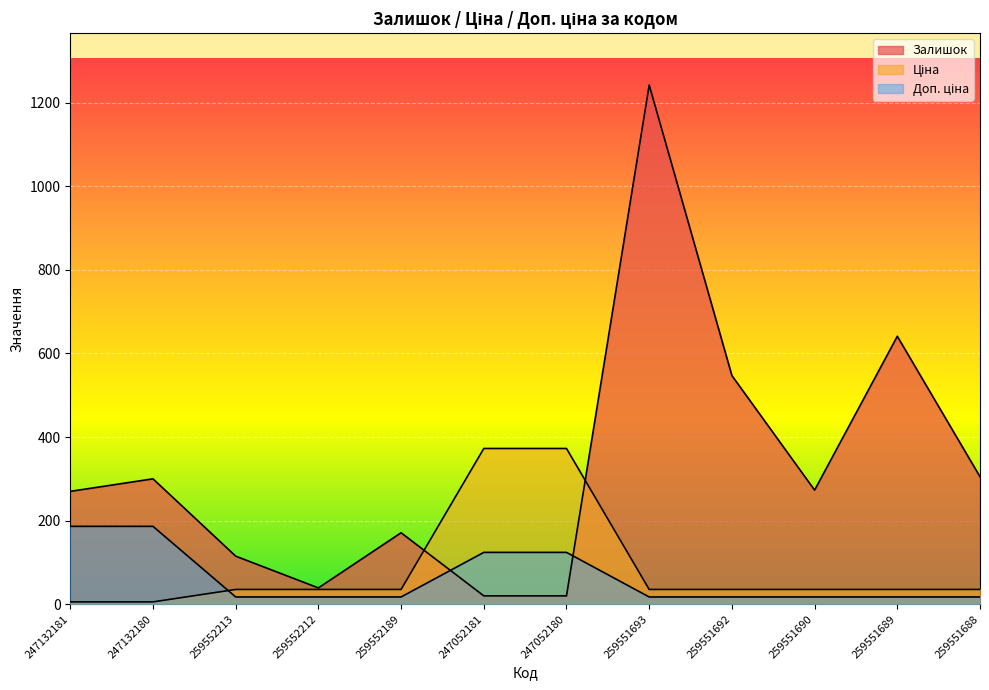

What is the sum of all Доп. ціна values?

759.7